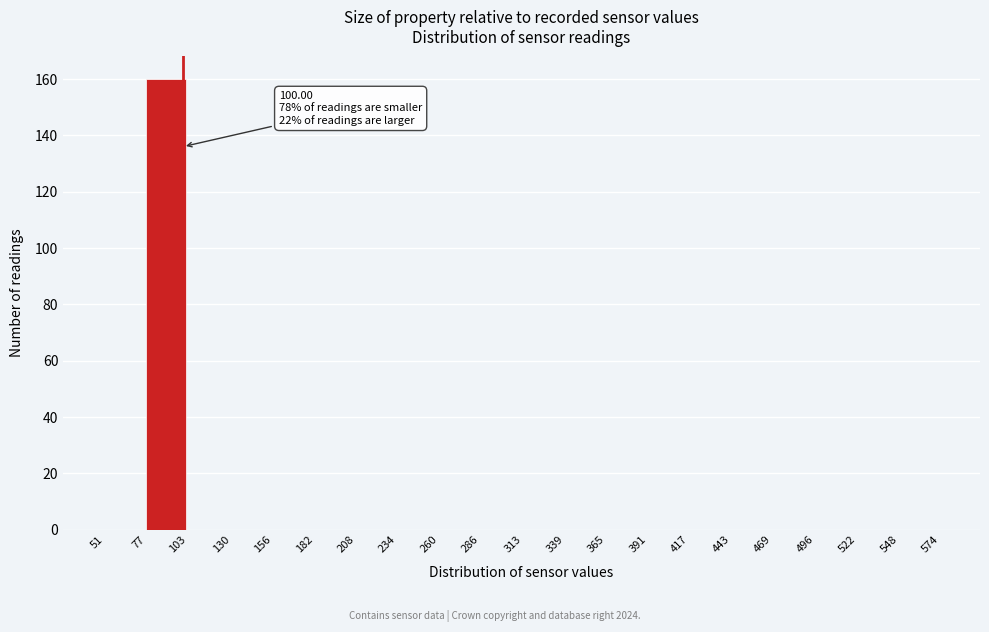

Over which range of the x-axis is the bar tallest?

77 to 103